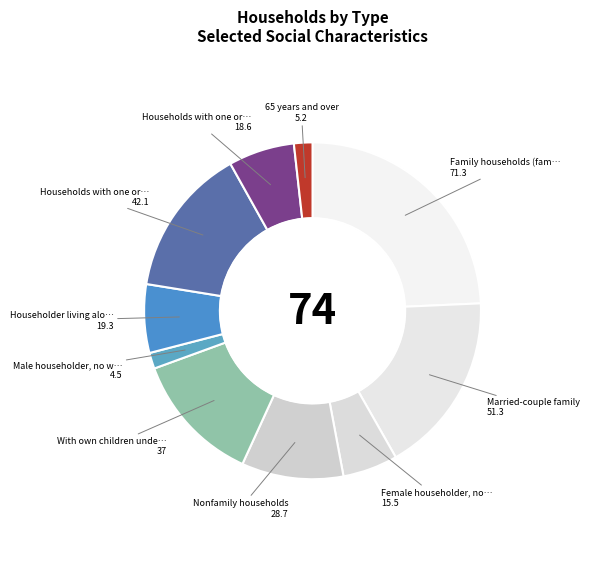

How many slices are in this pie chart?

10